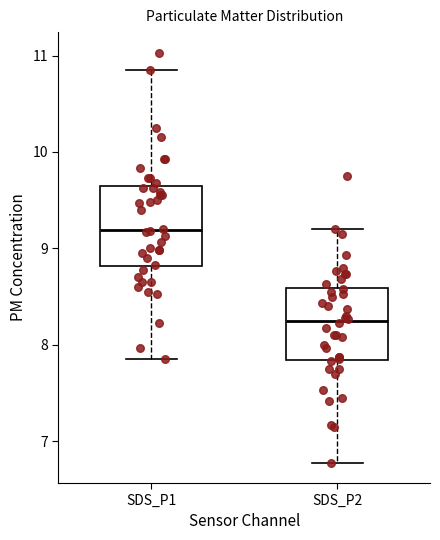

Which box has the highest median line?

SDS_P1